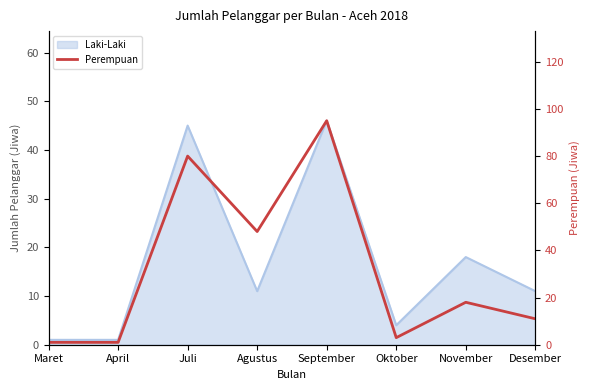

What is the minimum value shown in the chart?

1